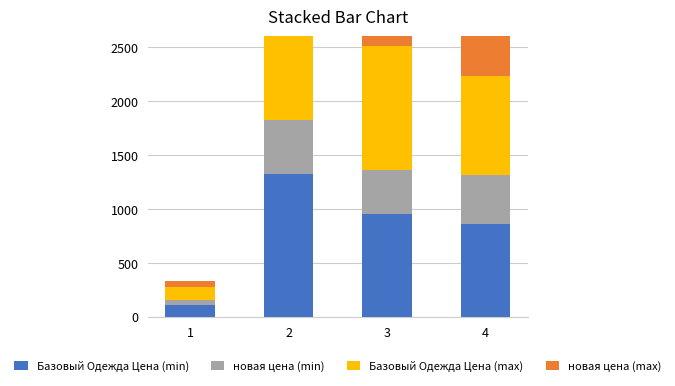

Where does the Базовый Одежда Цена (min) series first go above 950?

2